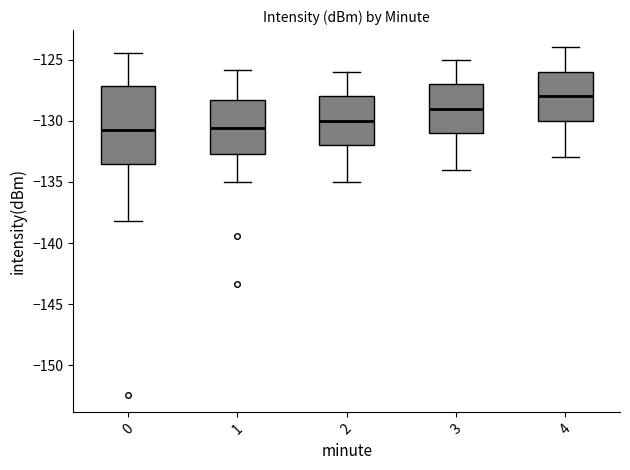

Which box is the tallest, from its lower edge to its upper edge?

0